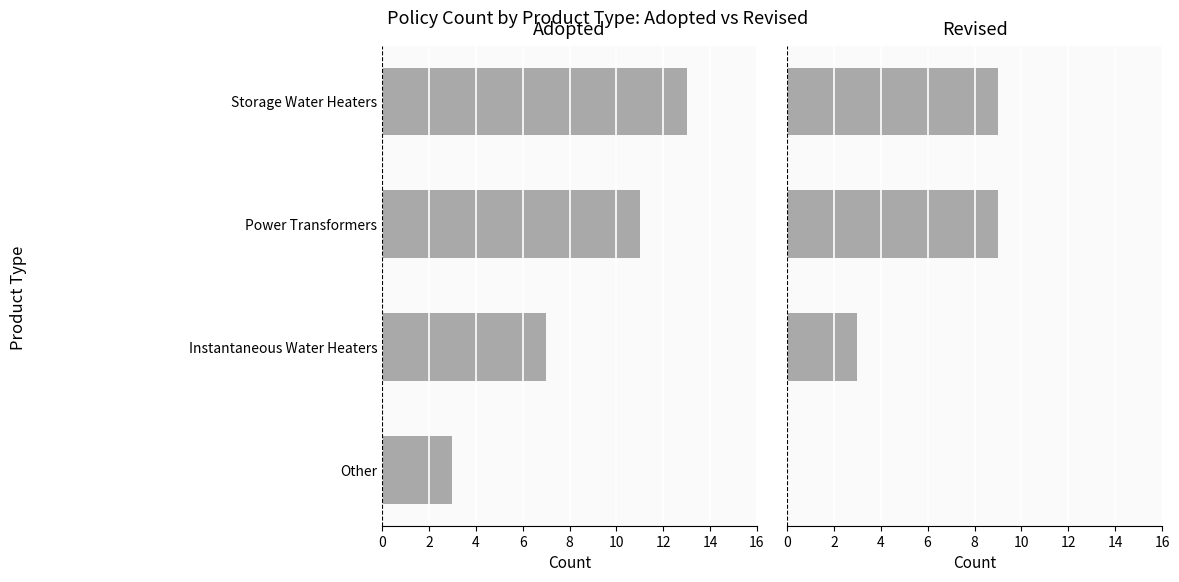

How many groups of bars are there?

4